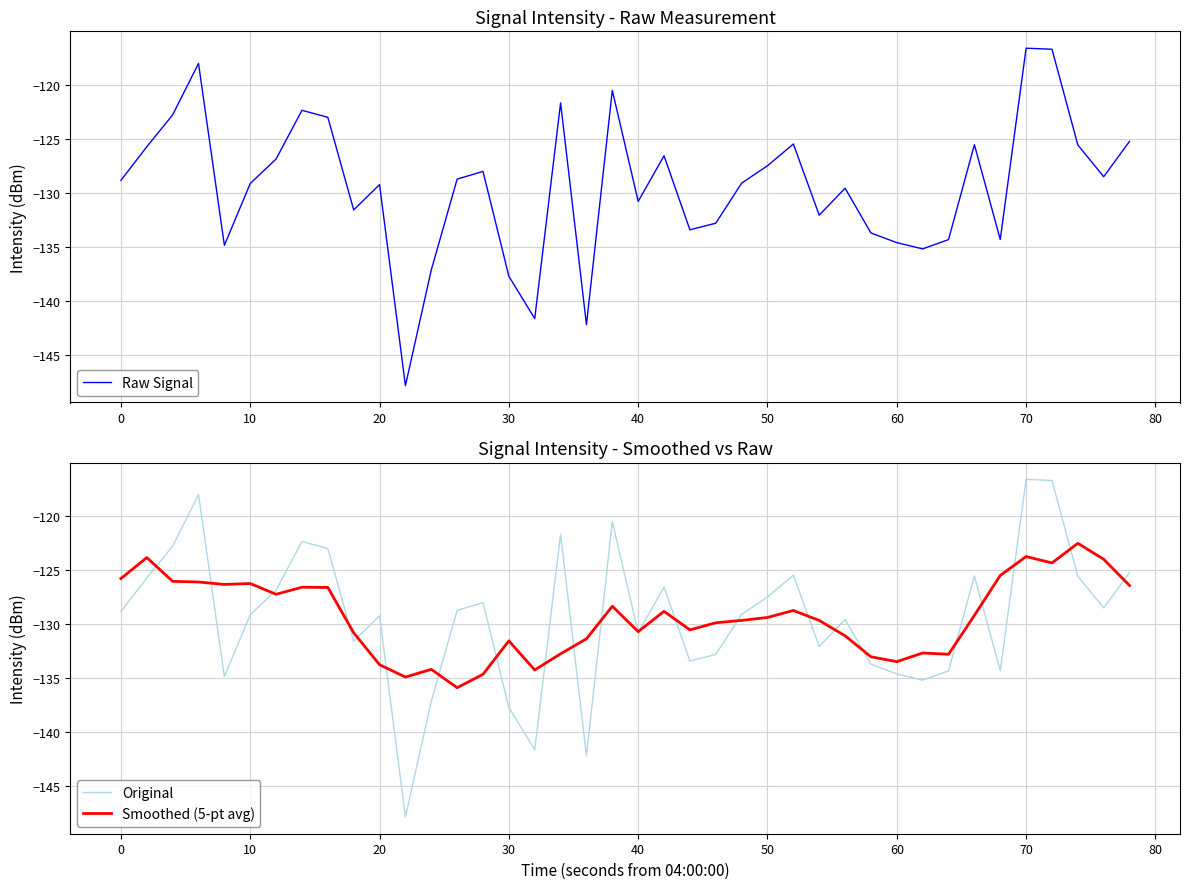

True or false: Original has more than 2 points higher than both neighbors.

True